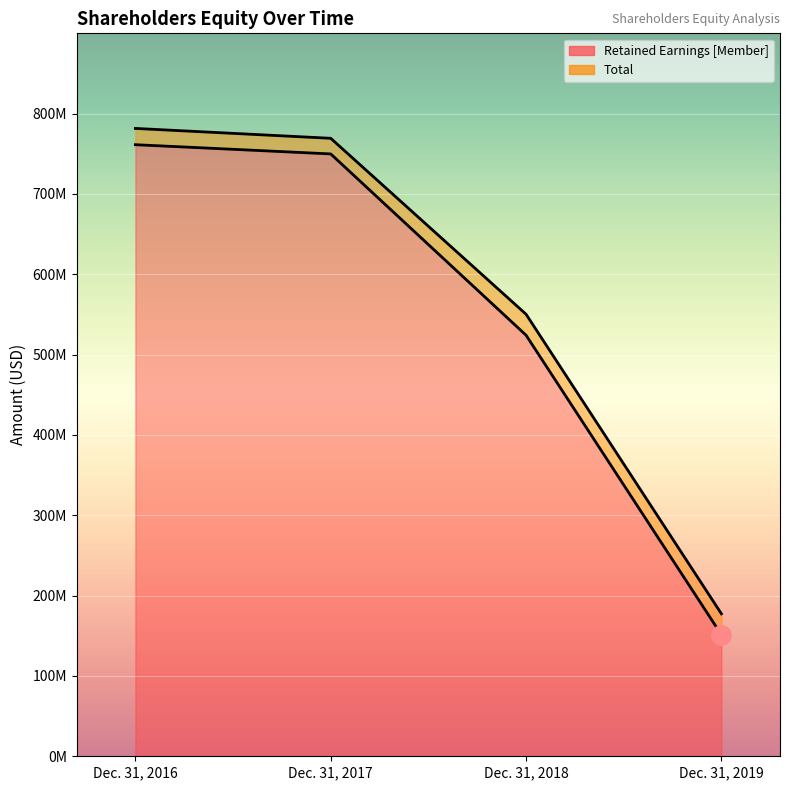

What is the difference between the maximum and second lowest values in the Retained Earnings [Member] series?

237176000